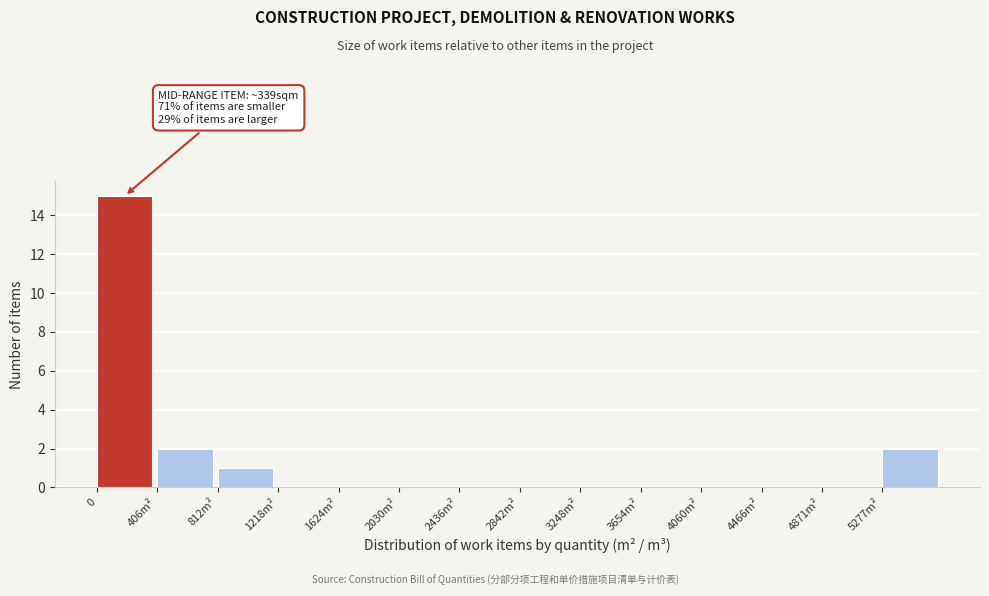

Reading left to right, list all the values displayed in this chart.

0=15	406m²=2	812m²=1	1218m²=0	1624m²=0	2030m²=0	2436m²=0	2842m²=0	3248m²=0	3654m²=0	4060m²=0	4466m²=0	4871m²=0	5277m²=2